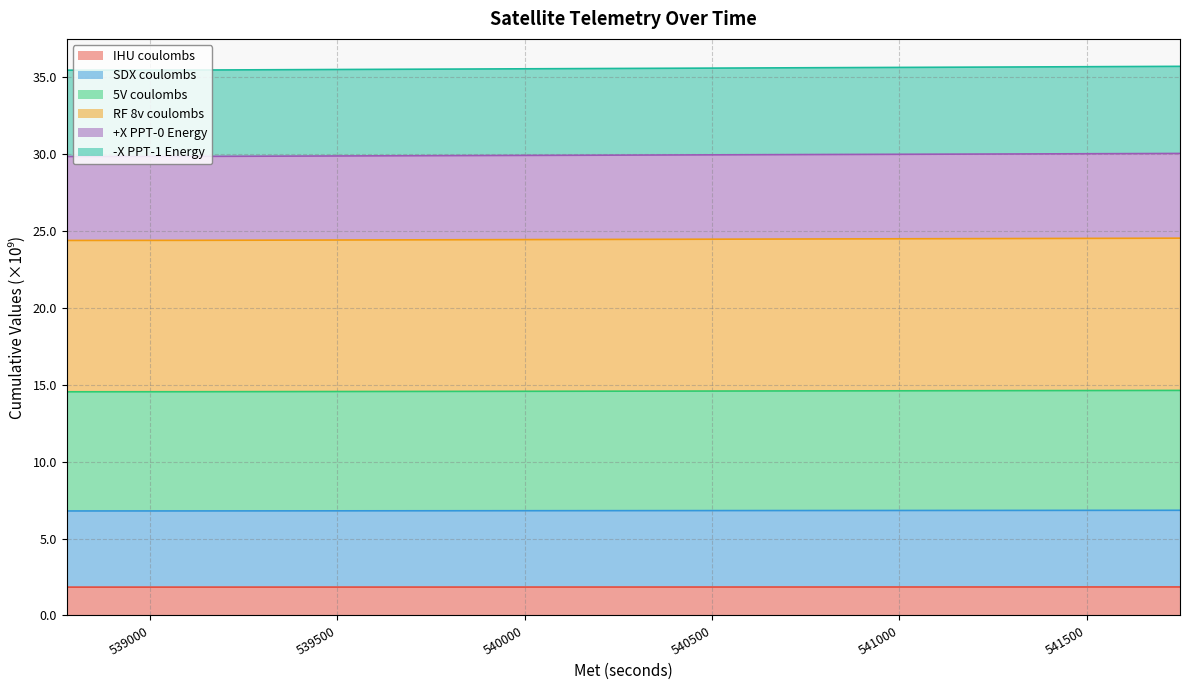

Does the chart display data point markers on the line(s)?

No